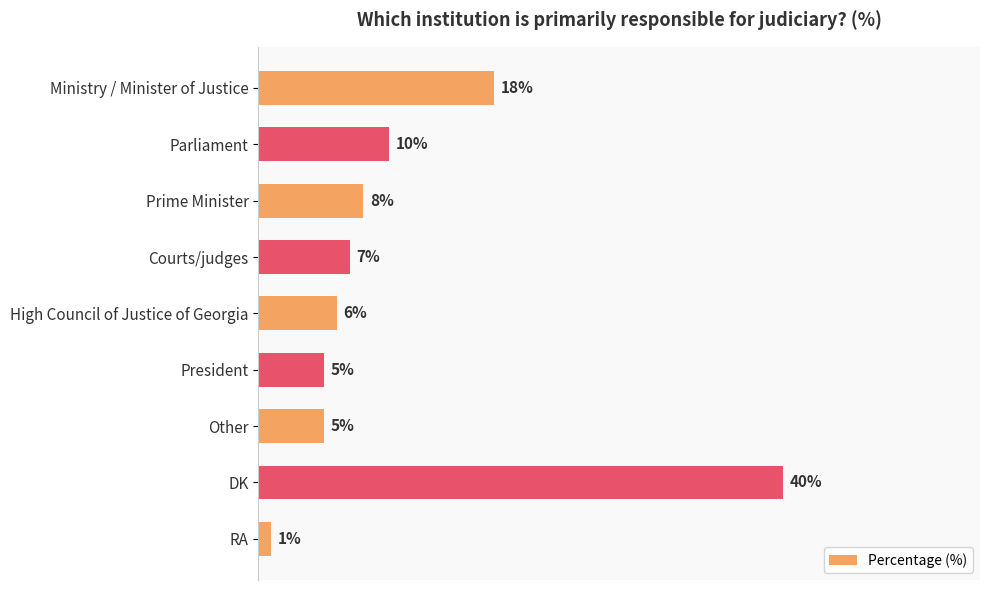

Which label corresponds to the largest value in the chart?

DK